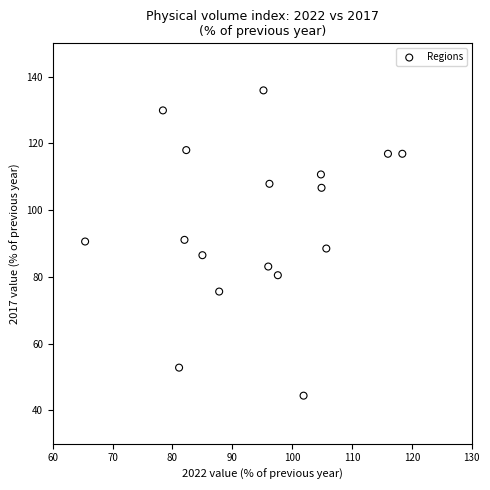

What is the range of Y values (max minus min)?

91.5